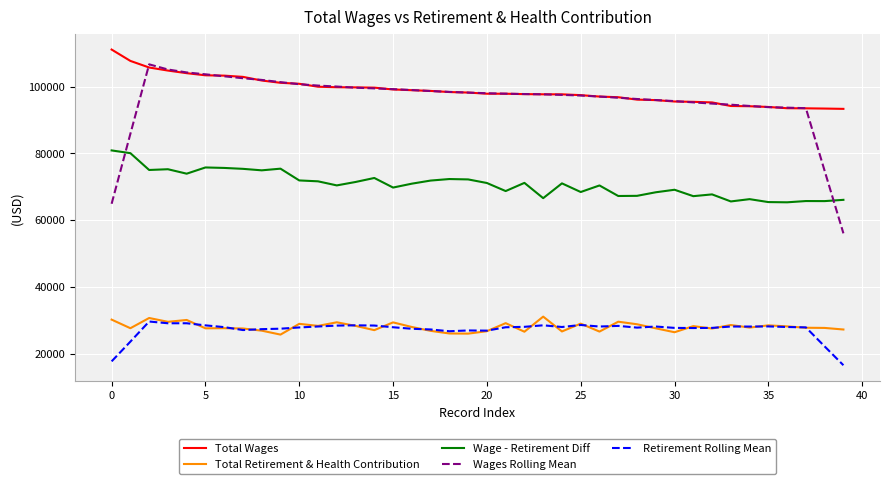

What is the greatest value displayed?

111086.0